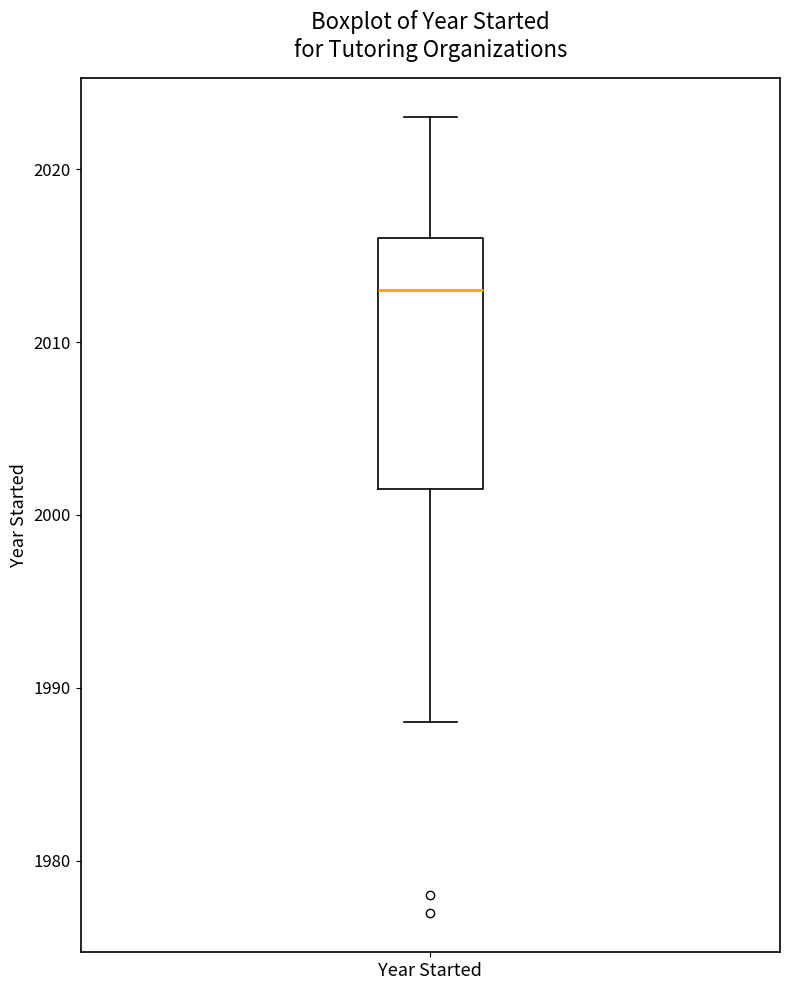

Read this box plot against the y-axis: the position of the median line, the range covered by the box, and the ends of both whiskers. The values are not printed on the chart, so give them approximately, as read against the axis.

median 2013, box 2002 to 2016, whiskers 1988 to 2023